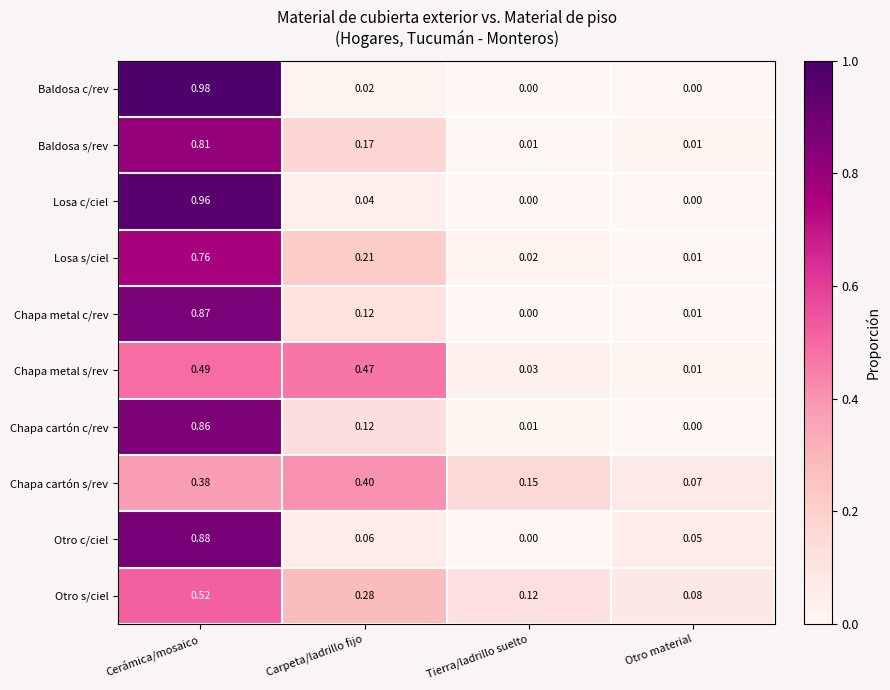

At which label does Chapa metal s/rev reach its peak?

Cerámica/mosaico